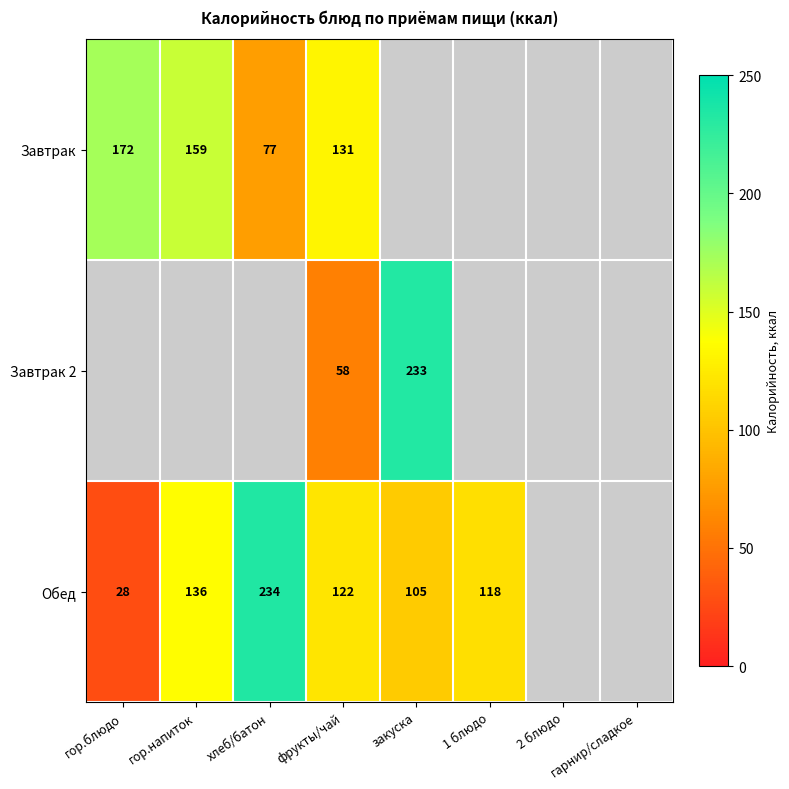

Is it true that Завтрак equals 159 at гор.напиток?

True